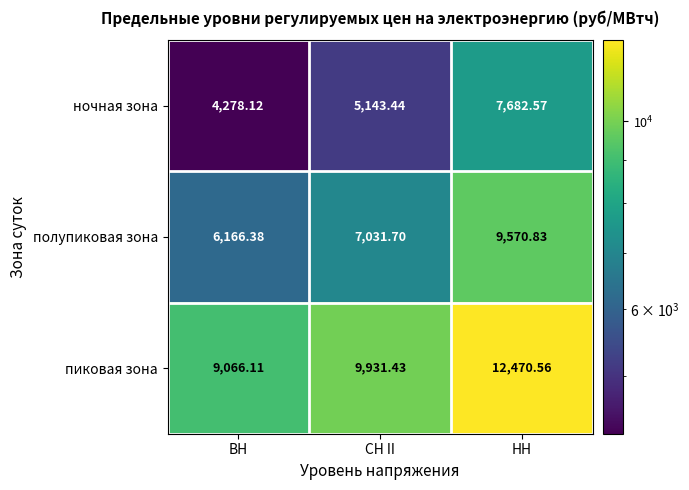

Which category has the highest value in the ночная зона series?

НН